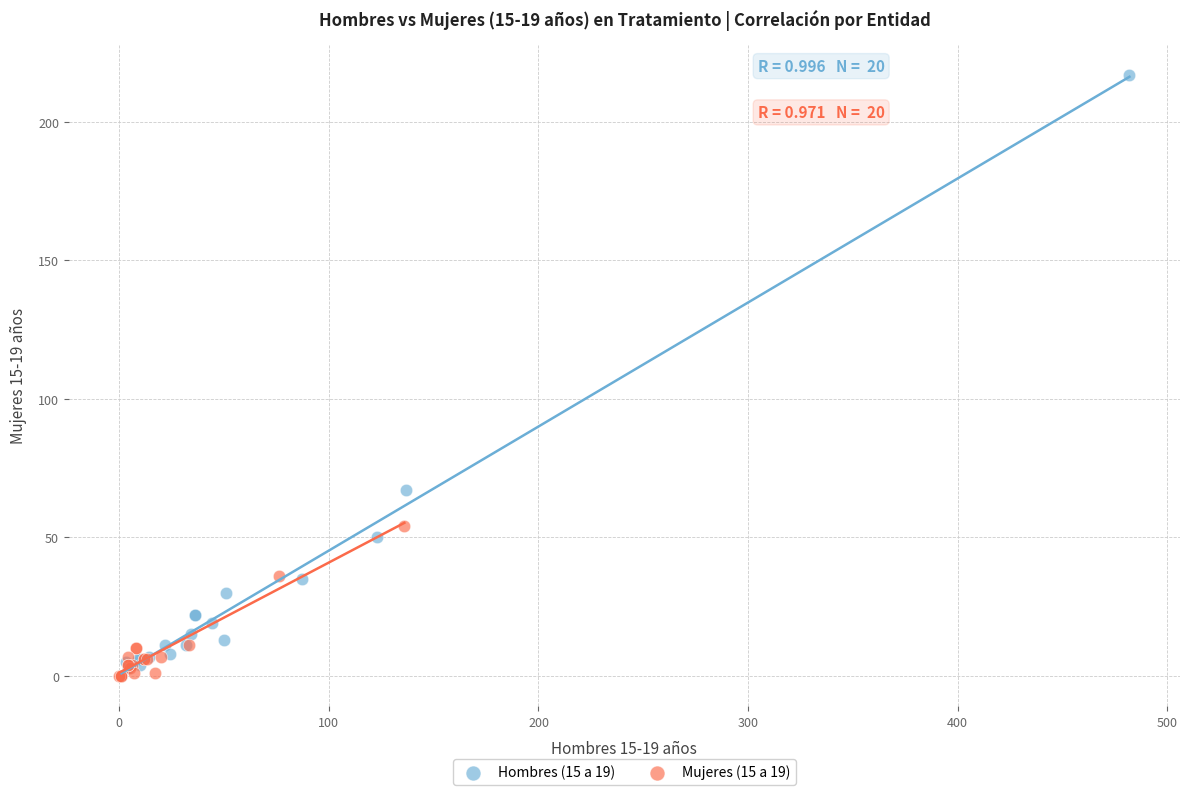

Which series has the widest spread of Y values?

Hombres (15 a 19)